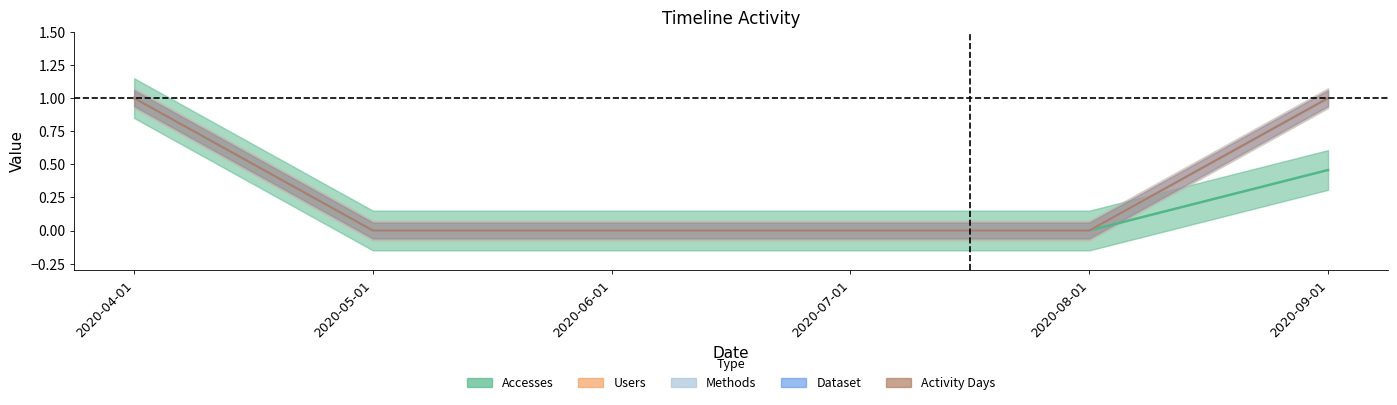

Which series has the widest spread of values?

Accesses